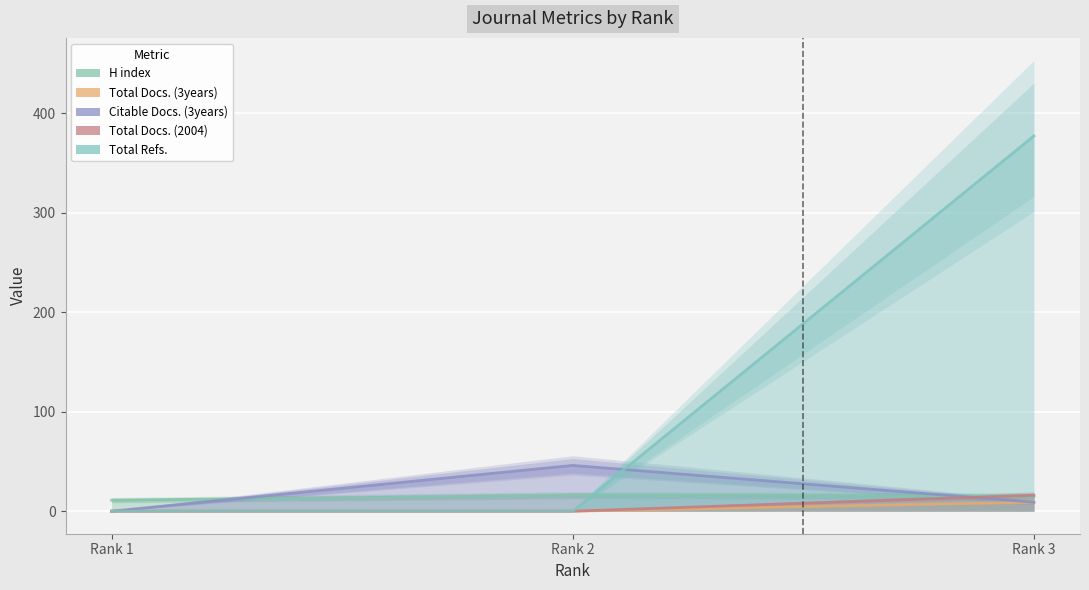

What is the average value of the Total Docs. (3years) series?

3